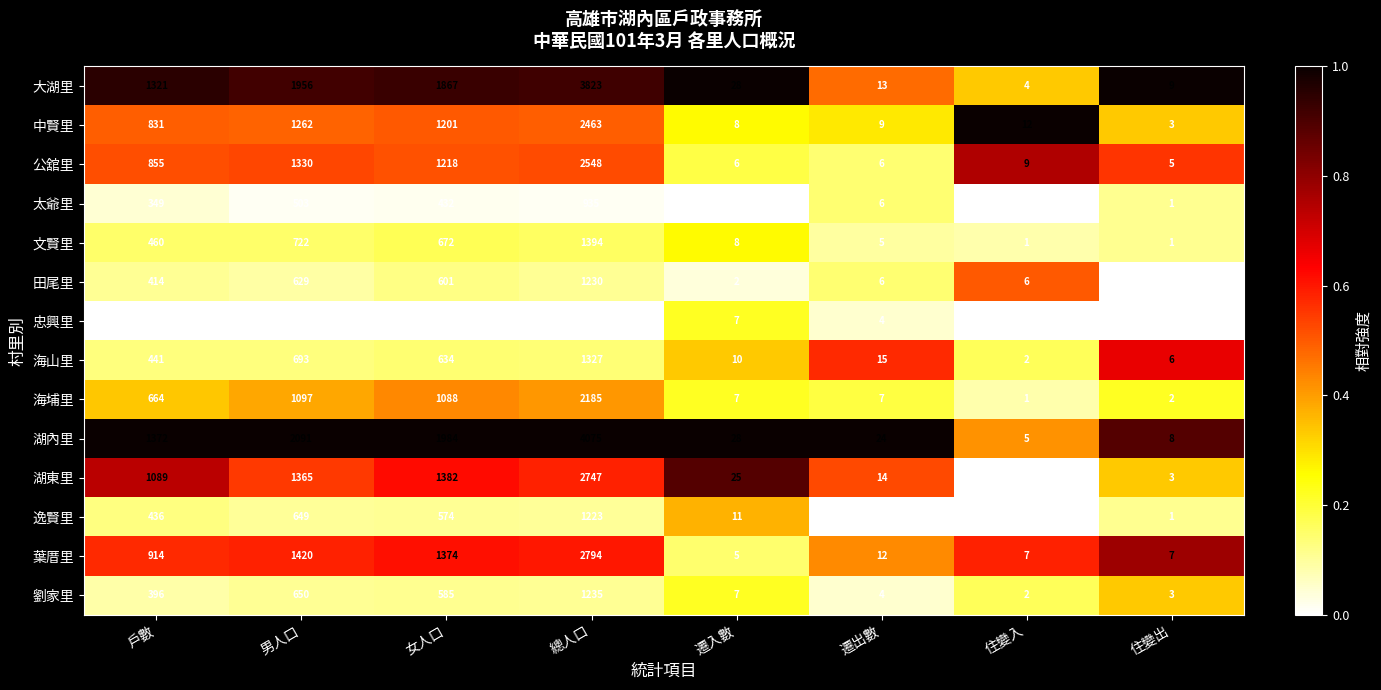

What is the sum of the 文賢里 values at 遷入數 and 戶數?

468